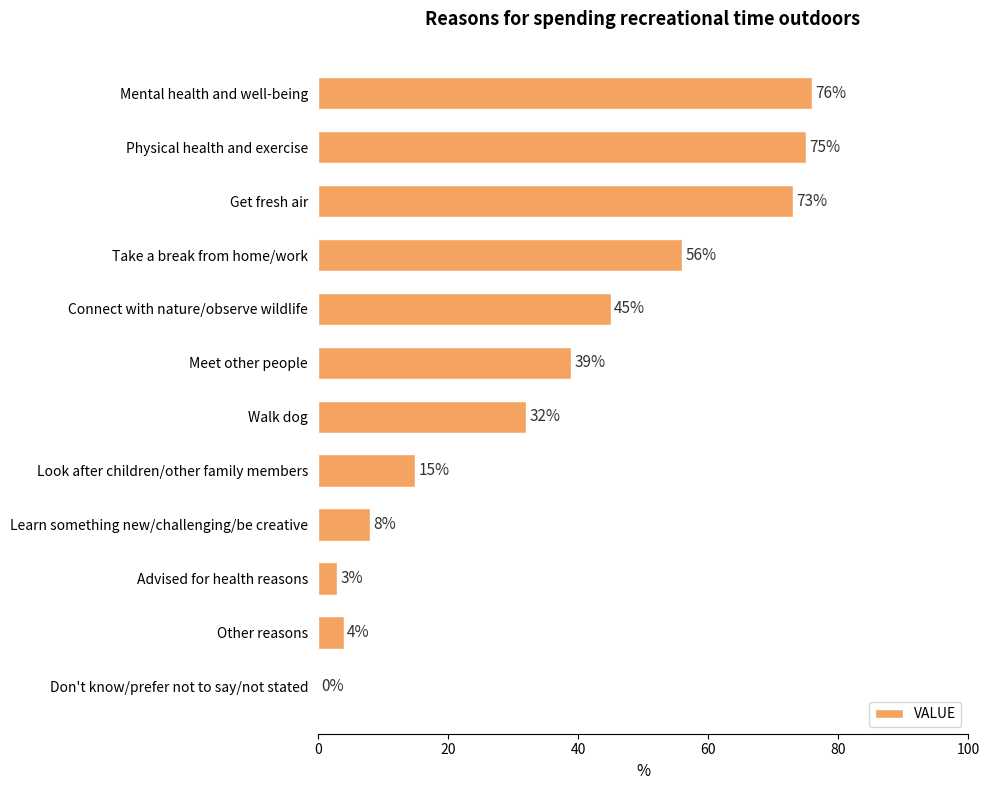

Reading bottom to top, list all the values displayed in this chart.

Don't know/prefer not to say/not stated=0	Other reasons=4	Advised for health reasons=3	Learn something new/challenging/be creative=8	Look after children/other family members=15	Walk dog=32	Meet other people=39	Connect with nature/observe wildlife=45	Take a break from home/work=56	Get fresh air=73	Physical health and exercise=75	Mental health and well-being=76